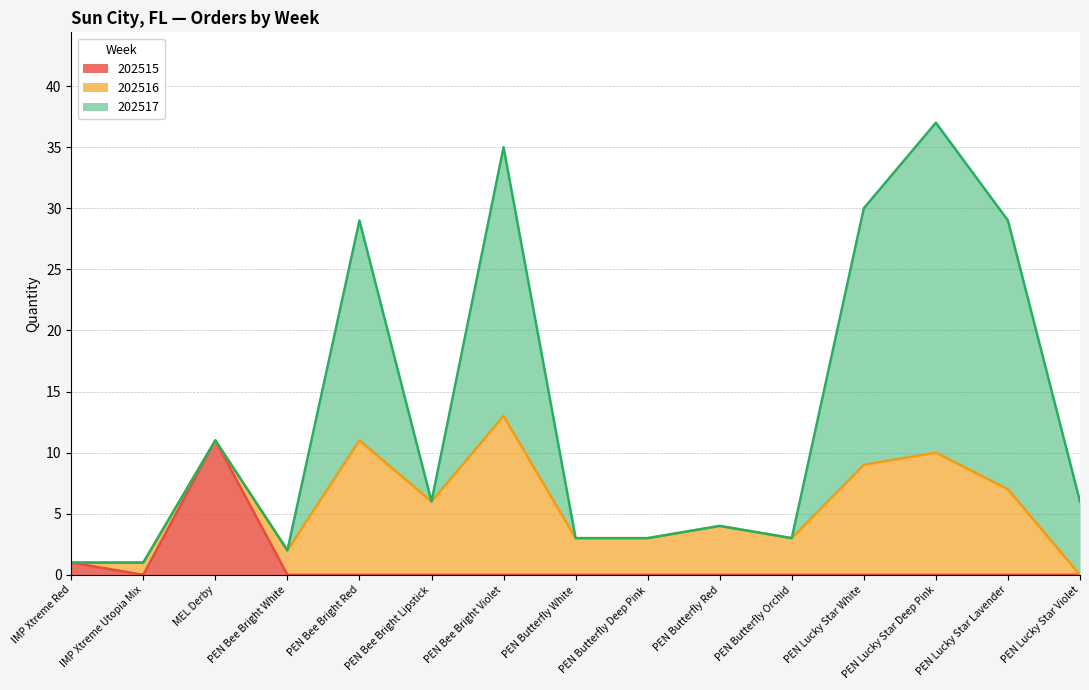

Which series has the largest range (max minus min)?

202517